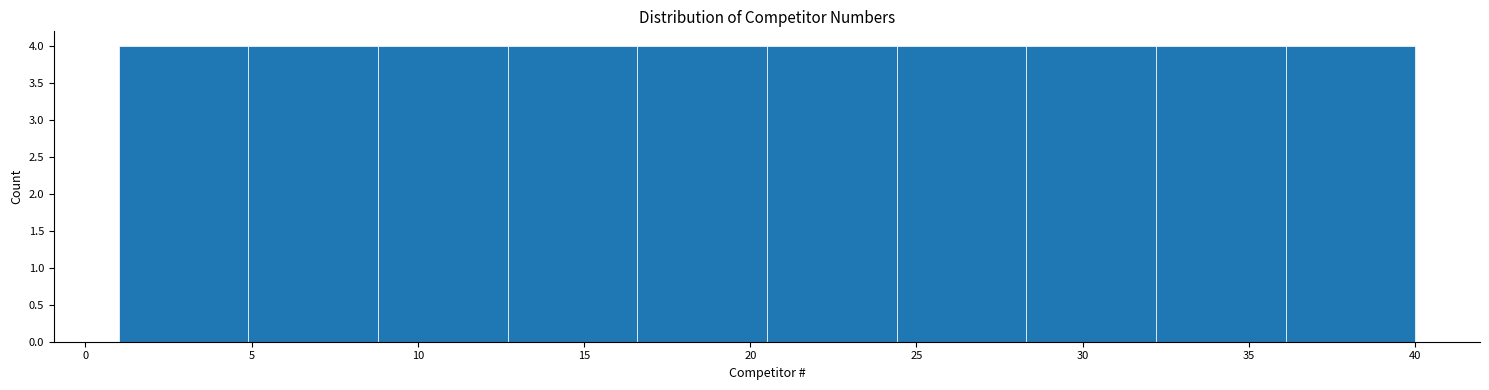

Reading left to right, list every bar in this chart as the range it spans on the x-axis followed by its height. Neither the bar edges nor the heights are printed on the chart, so give them approximately, as read against the axes.

1.0 to 4.9: 4
4.9 to 8.8: 4
8.8 to 12.7: 4
12.7 to 16.6: 4
16.6 to 20.5: 4
20.5 to 24.4: 4
24.4 to 28.3: 4
28.3 to 32.2: 4
32.2 to 36.1: 4
36.1 to 40.0: 4